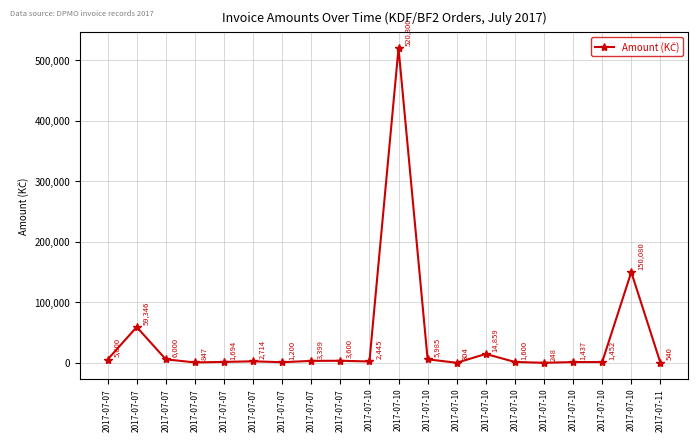

Approximately how many times larger is the value at 2017-07-10 compared to 2017-07-07?

614.3